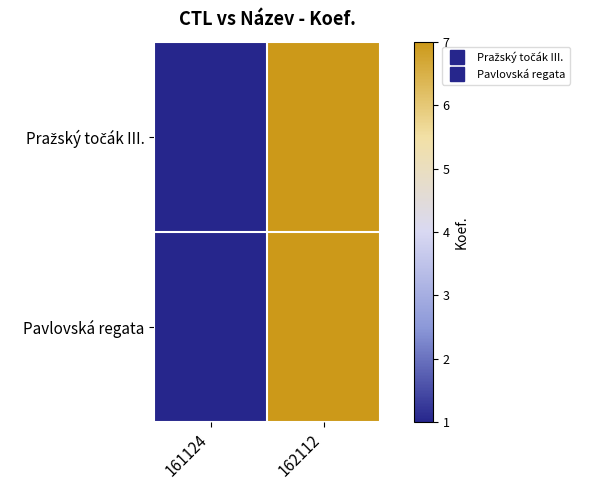

What is the total value across all series at 162112?

14